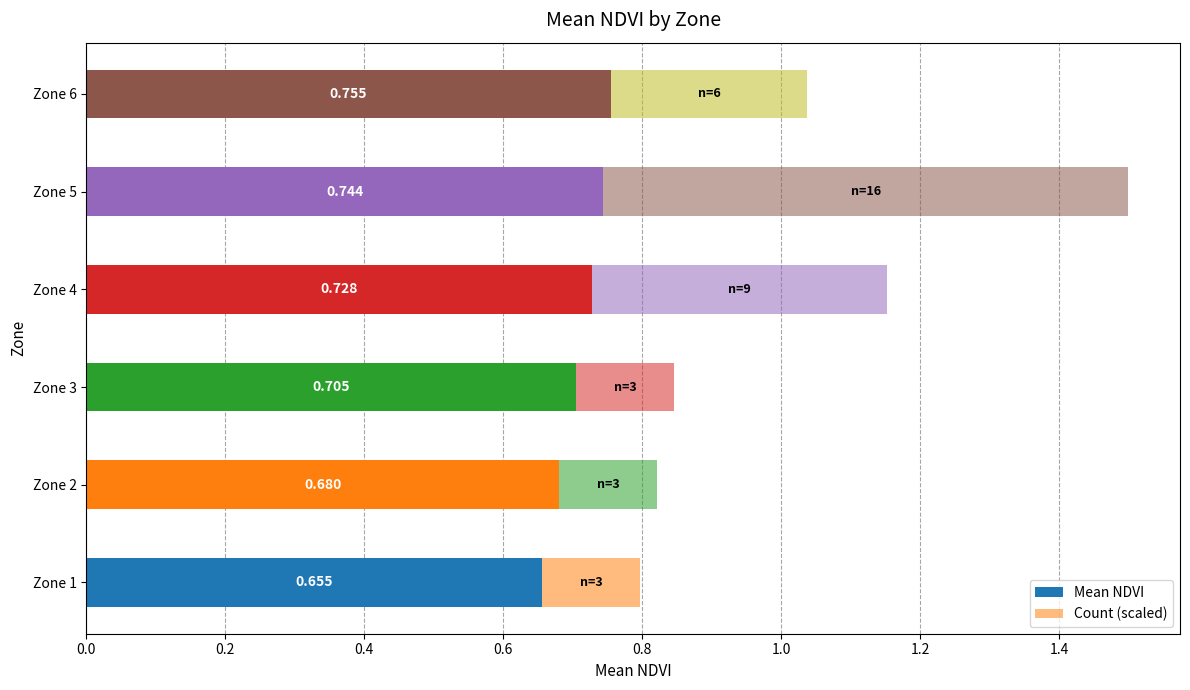

Count the number of categories in the chart.

6